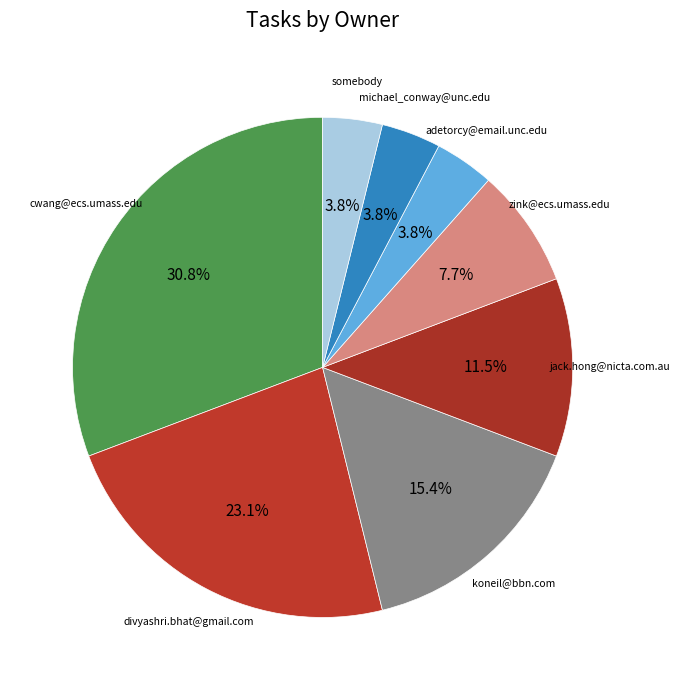

What is the smallest slice in the pie chart?

adetorcy@email.unc.edu